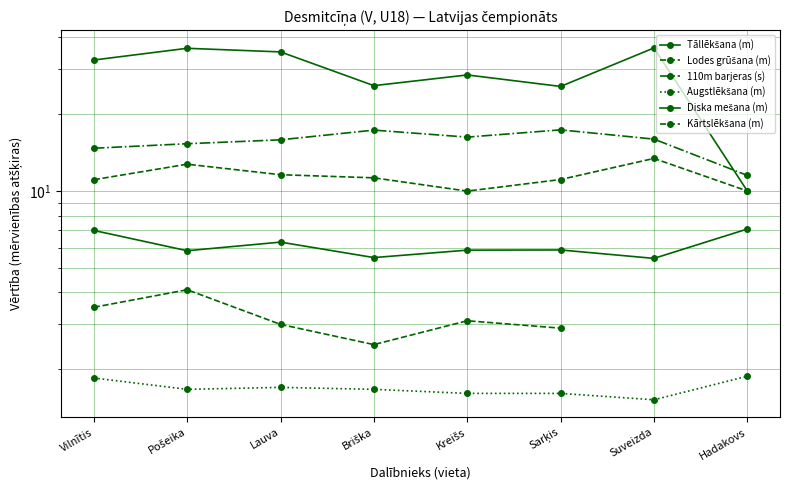

At Kreišs, list the series in order from largest to smallest.

Diska mešana (m), 110m barjeras (s), Lodes grūšana (m), Tāllēkšana (m), Kārtslēkšana (m), Augstlēkšana (m)